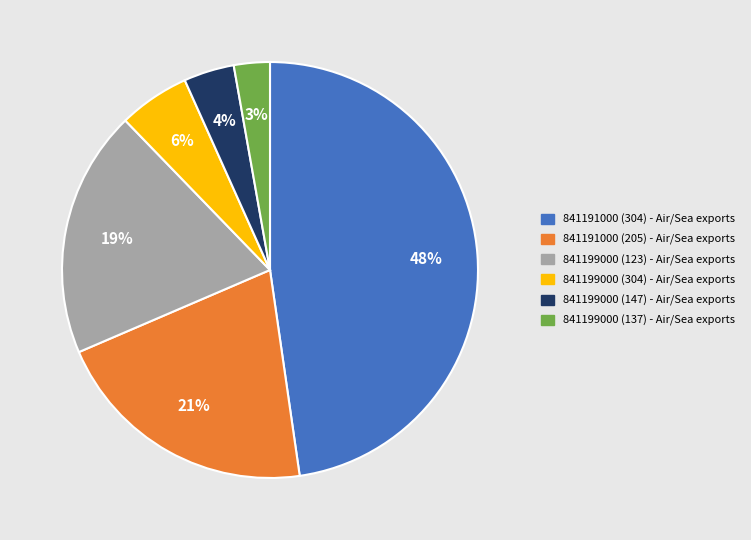

Do 841199000 (123) and 841191000 (304) together represent more than half of the pie?

Yes